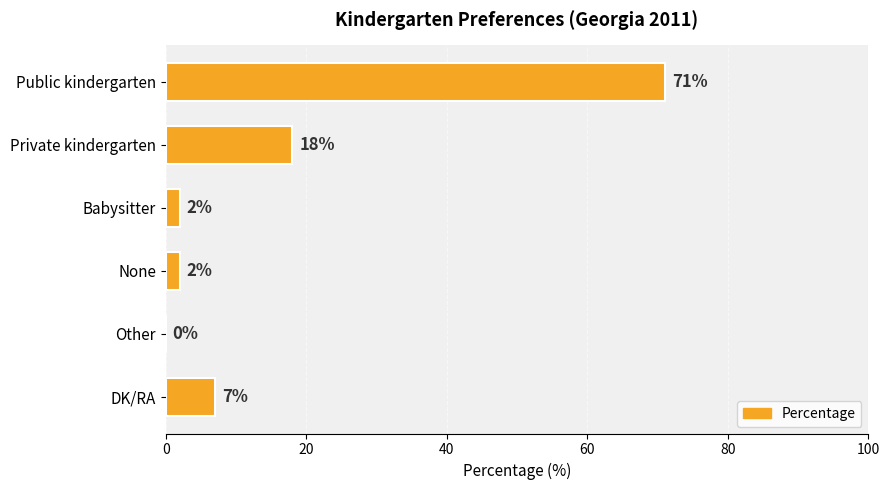

What is the sum of the values at Private kindergarten and Public kindergarten?

89